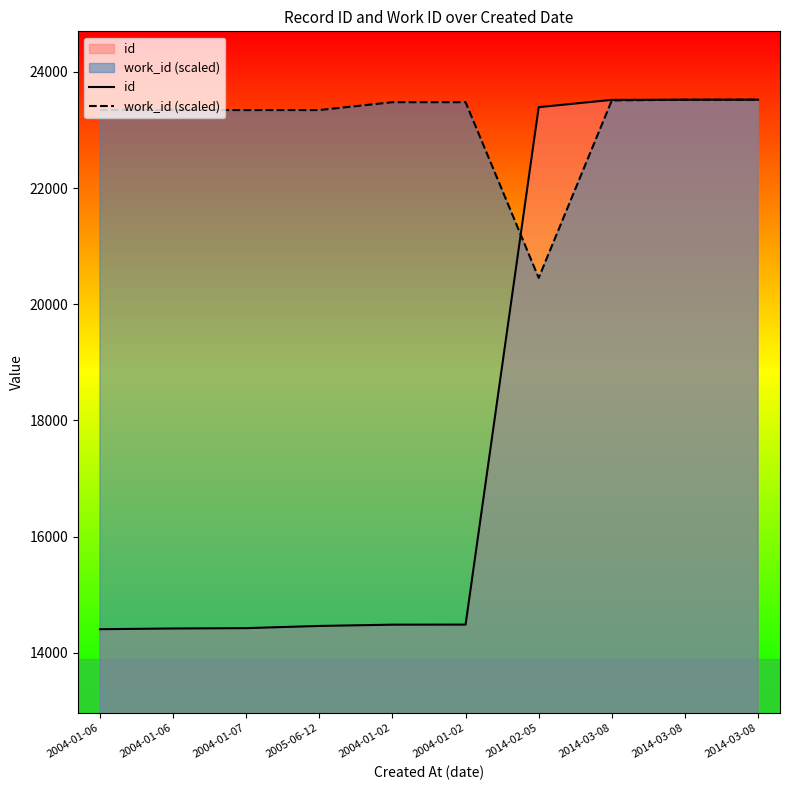

What is the maximum value for work_id (scaled)?

23520.0